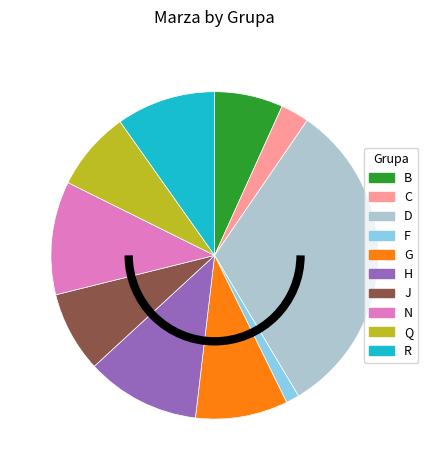

Does any single category account for the majority?

No